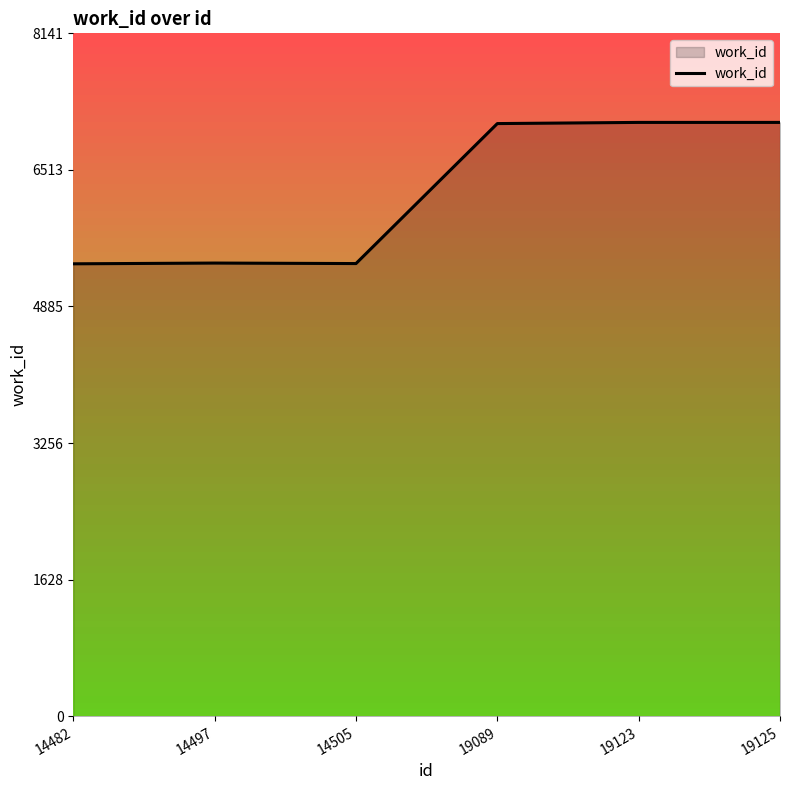

What is the maximum value shown in the chart?

7080